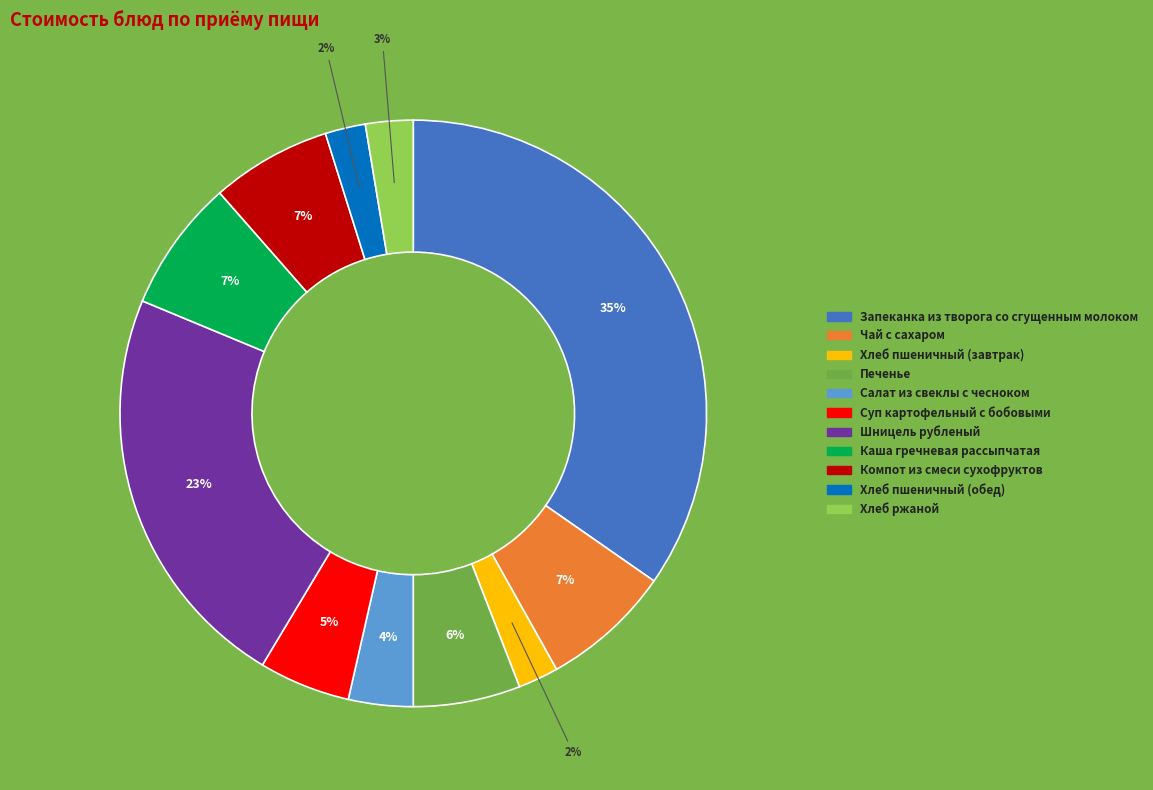

Does Каша гречневая рассыпчатая account for over 50% of the chart?

No